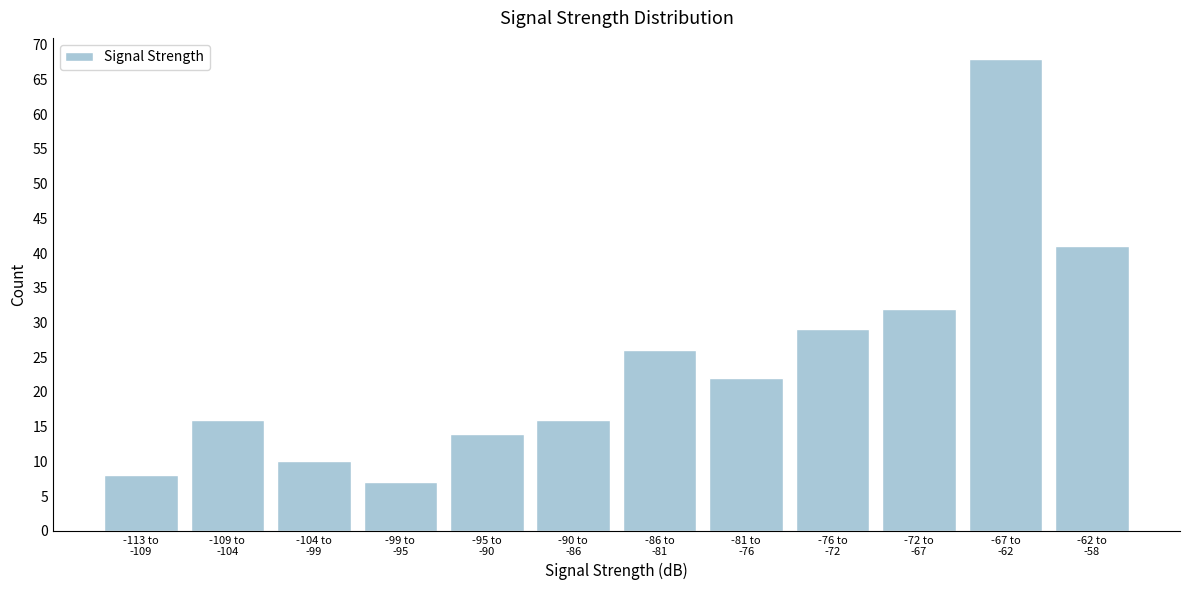

Reading left to right, what are all the values shown in this chart?

8	16	10	7	14	16	26	22	29	32	68	41